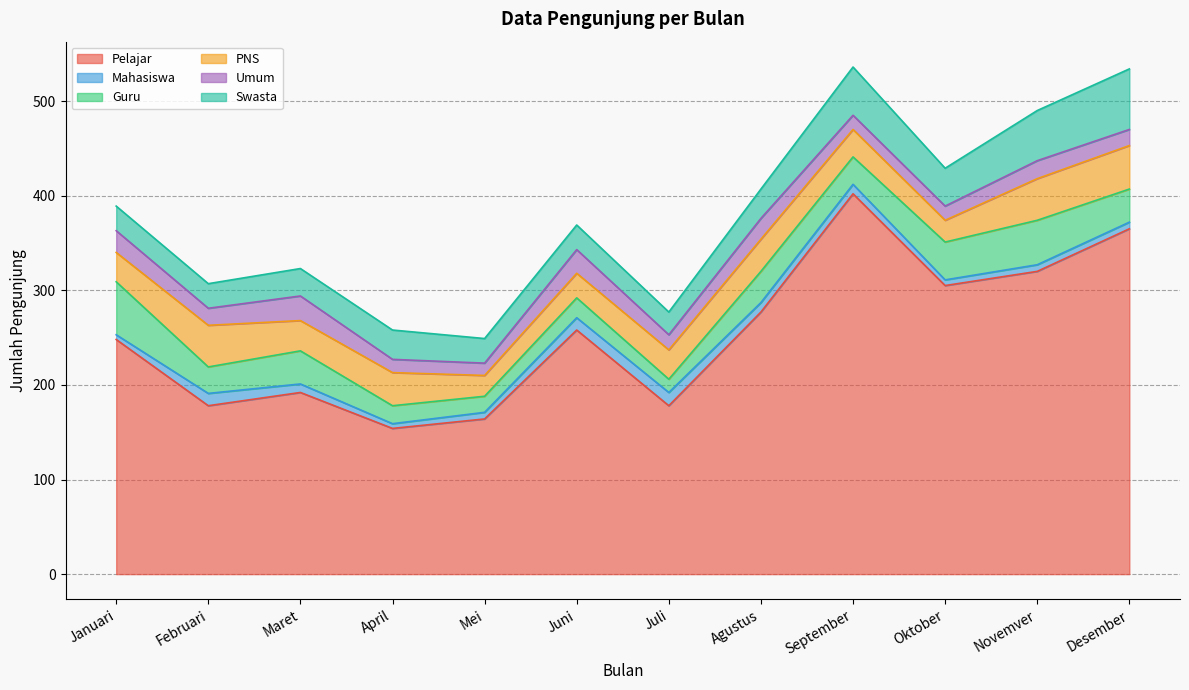

How many interior local peaks does the Umum series have?

4